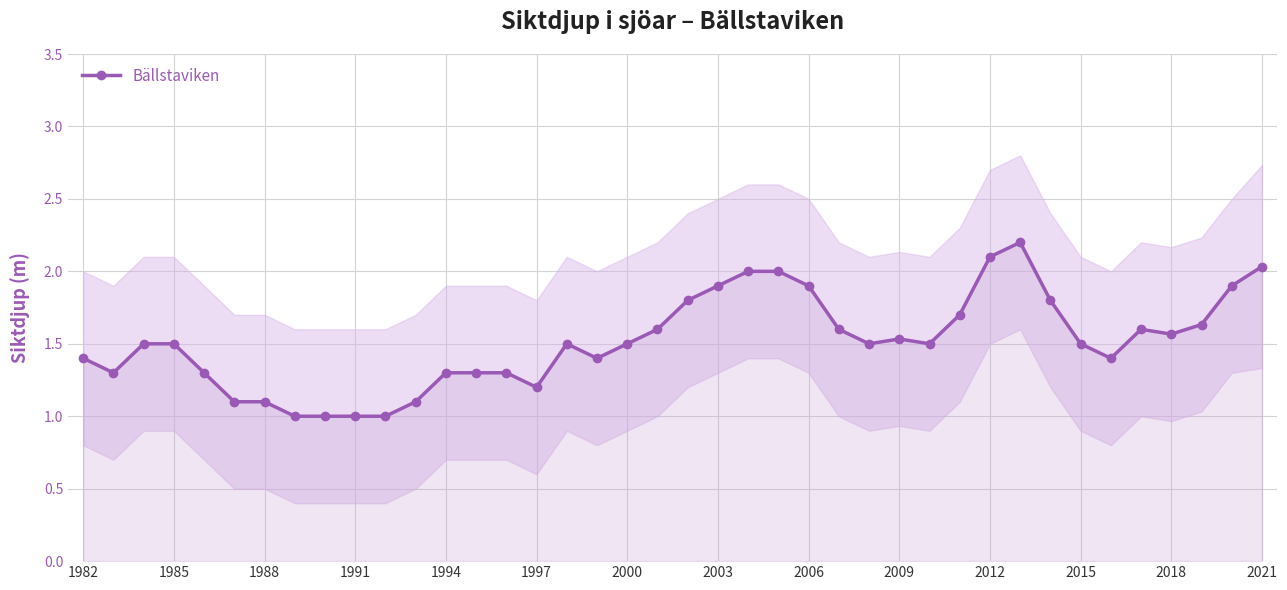

How many lines are shown in the chart?

1